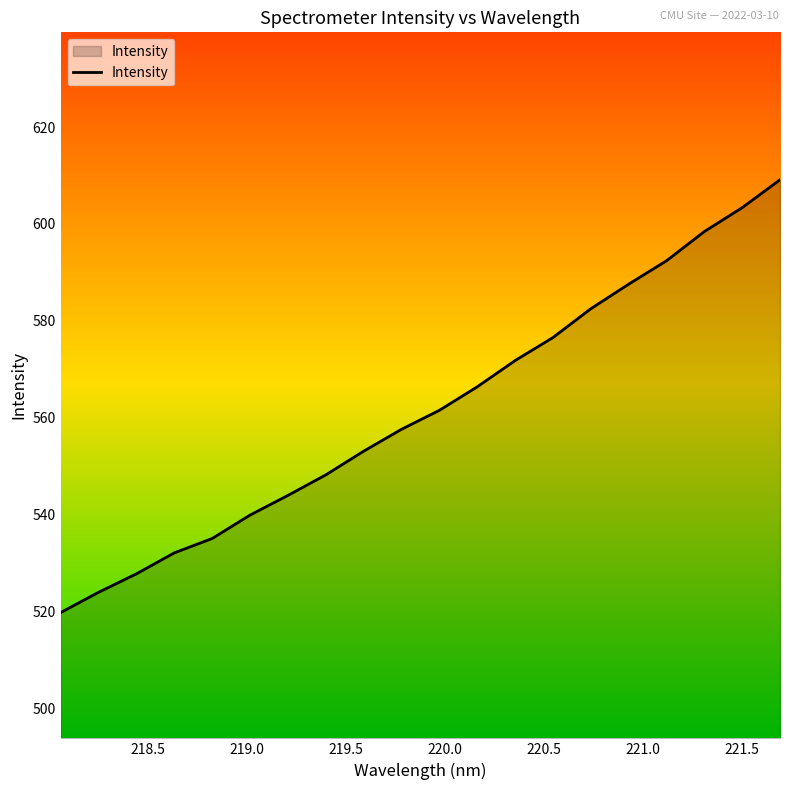

What is the difference between the maximum and second lowest values?

85.2